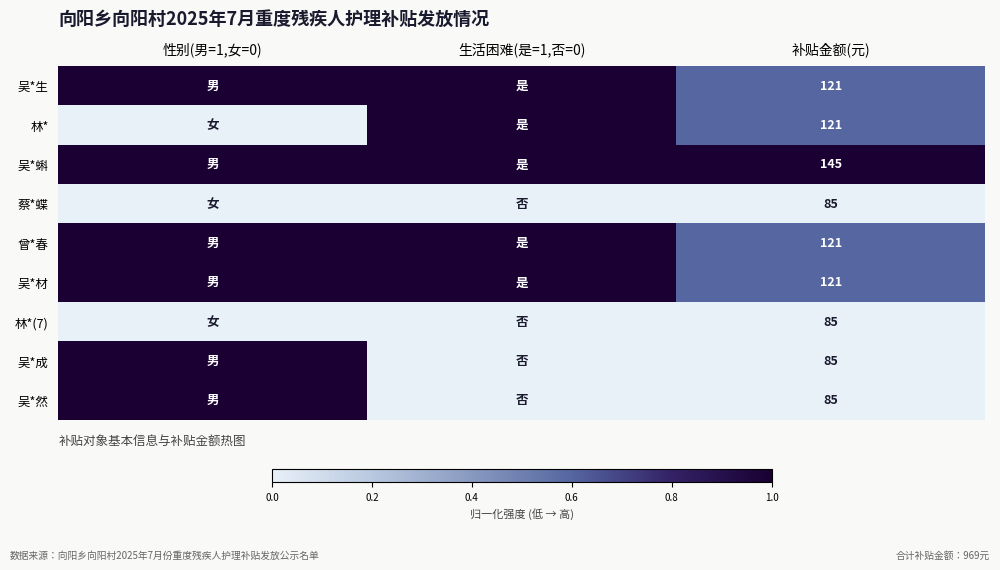

At which category is the sum across all series the highest?

性别(男=1,女=0)